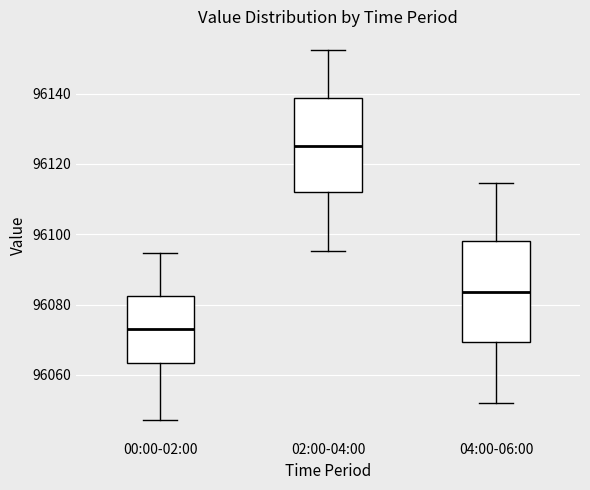

Comparing the boxes themselves (not the whiskers), which one is the tallest?

04:00-06:00